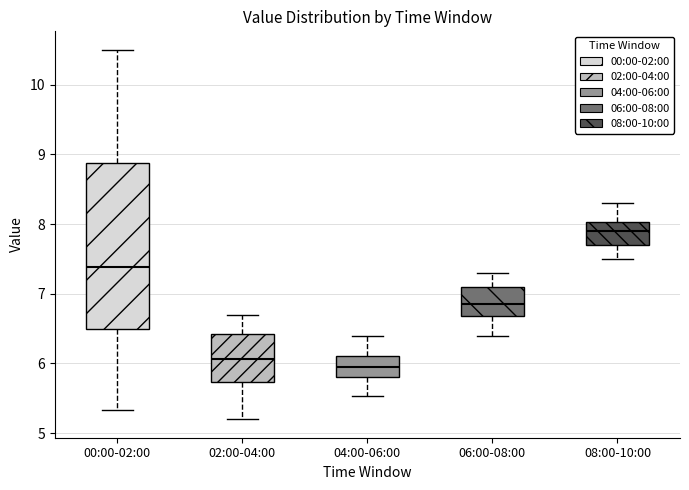

Where does the median line of the box for 02:00-04:00 sit on the y-axis? The values are not printed on the chart, so give them approximately, as read against the axis.

6.1